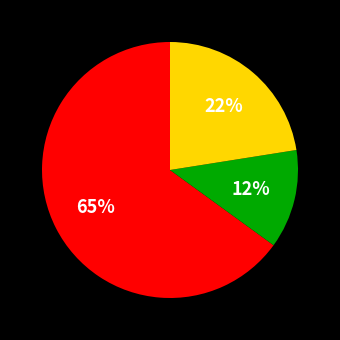

To the nearest percent, what is the average slice percentage?

33%